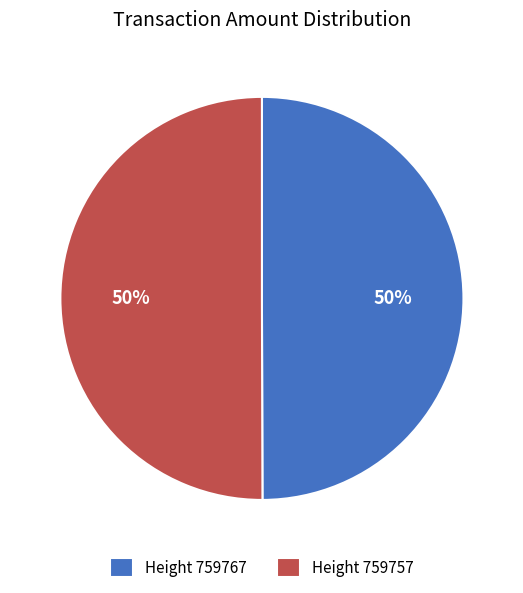

True or false: Height 759757 accounts for 61% of the total.

False